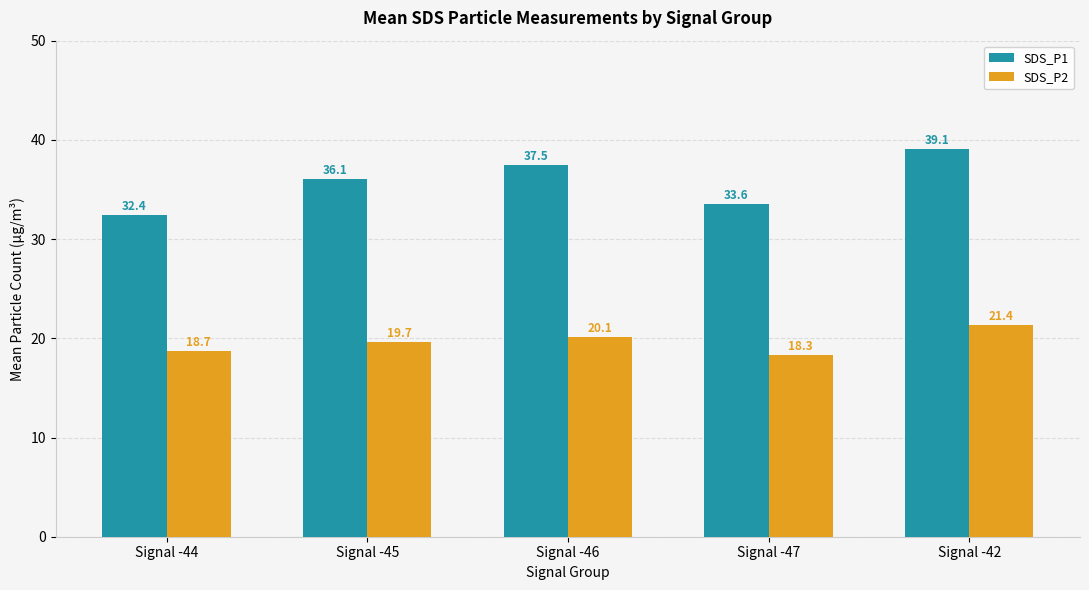

What is the sum of the SDS_P2 values at Signal -42 and Signal -47?

39.7